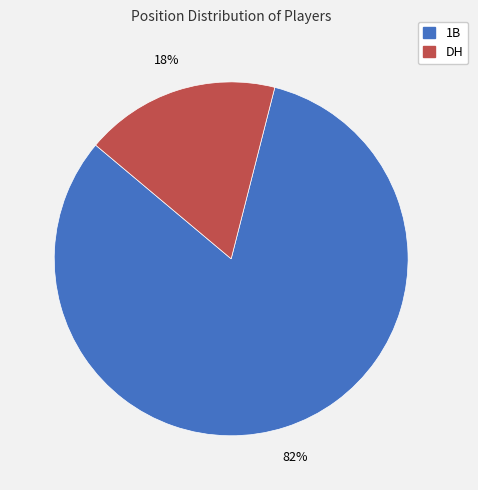

Count the number of slices in the pie.

2